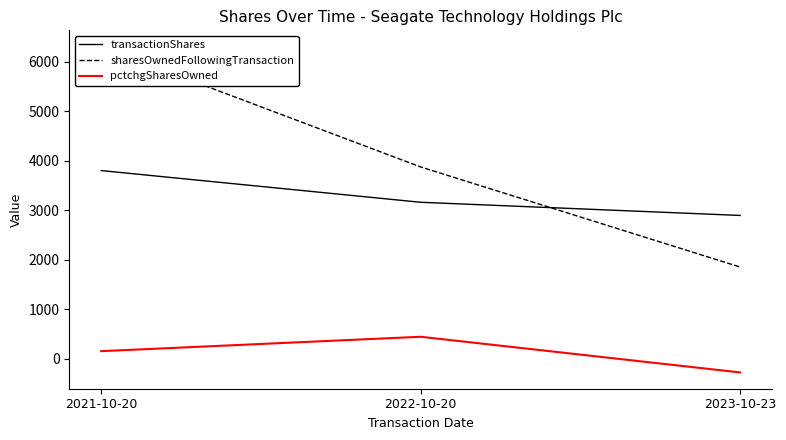

Rank the series at 2022-10-20 from lowest to highest value.

pctchgSharesOwned, transactionShares, sharesOwnedFollowingTransaction